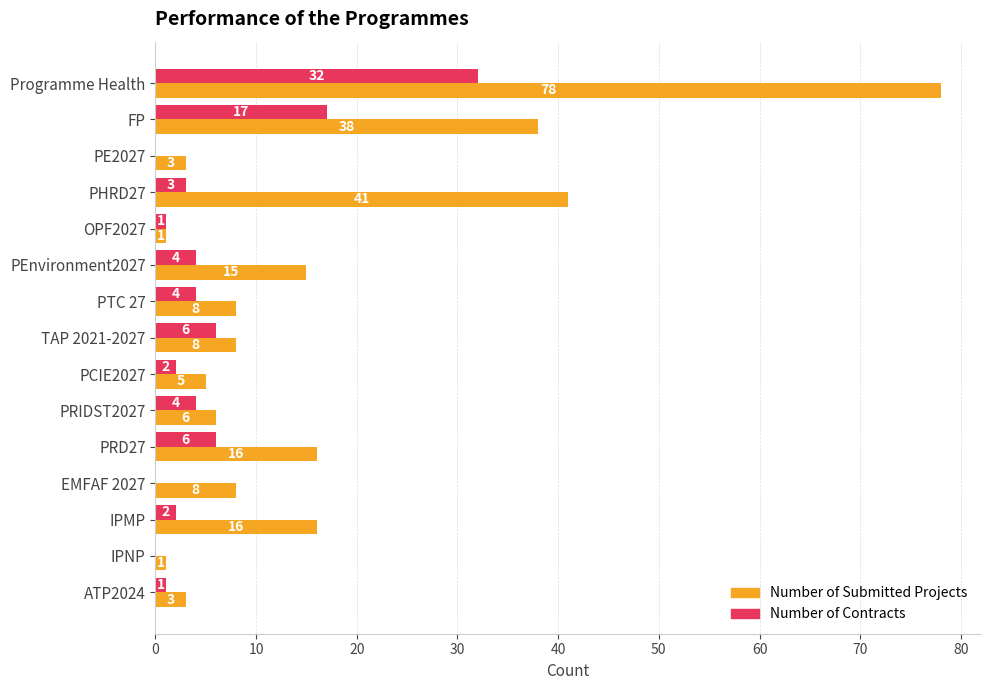

The value of Number of Submitted Projects at IPMP is 21. True or false?

False